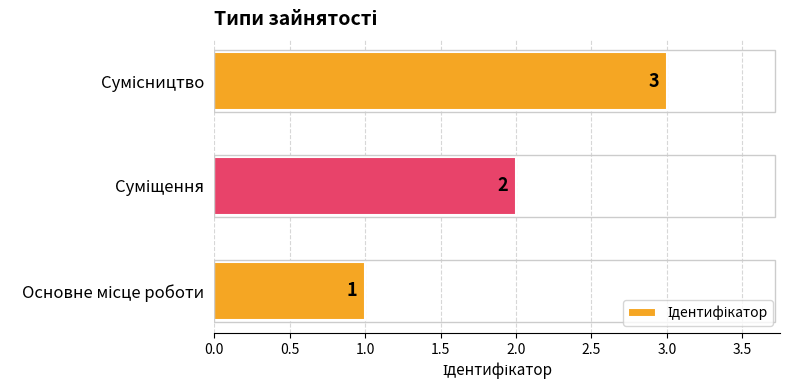

Count the values in the range 1 to 3.

3